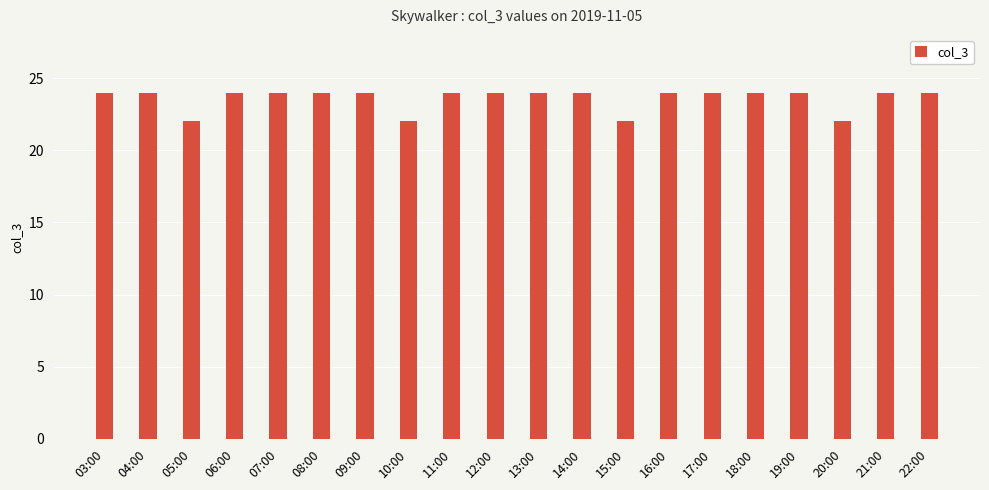

What is the maximum value shown in the chart?

24